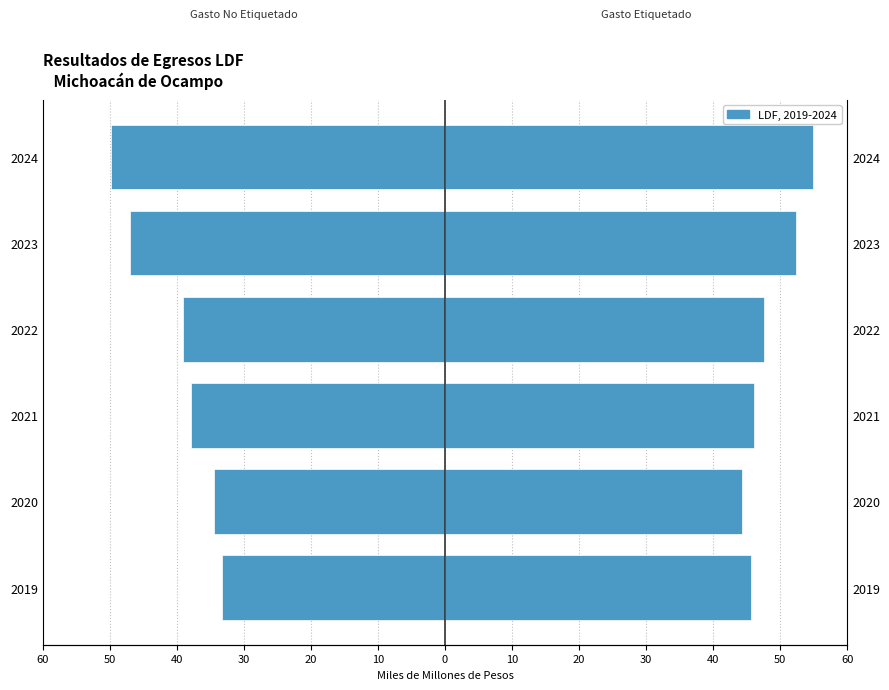

How many bars are there in total?

12